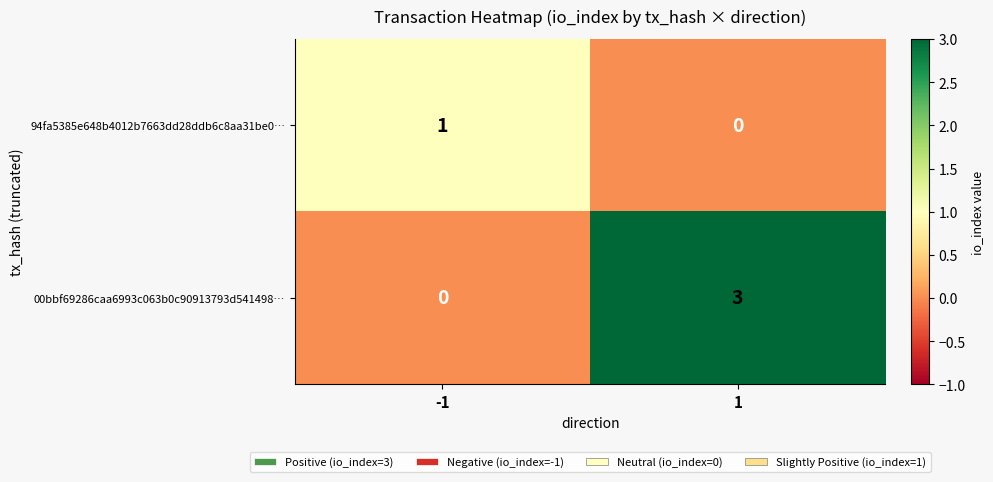

What is the difference between the highest and lowest values at -1?

1